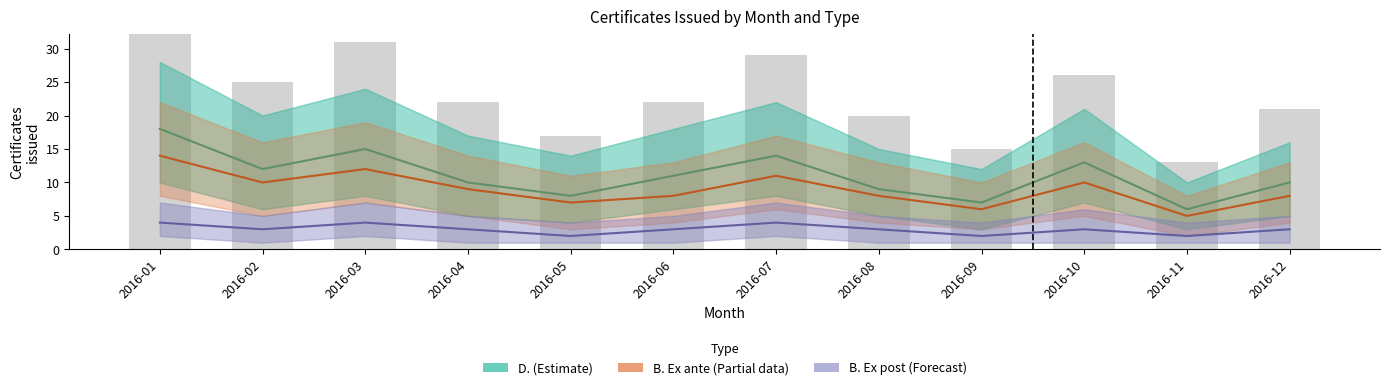

At which label is D. (Estimate) closest to 12?

2016-02